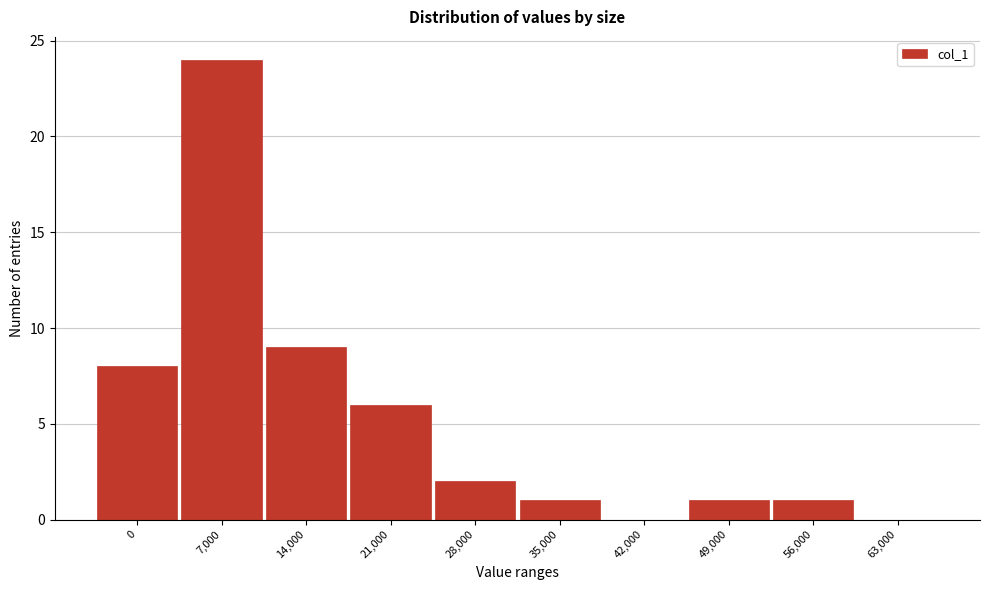

Reading right to left, extract all data points from this chart.

63,000=0	56,000=1	49,000=1	42,000=0	35,000=1	28,000=2	21,000=6	14,000=9	7,000=24	0=8